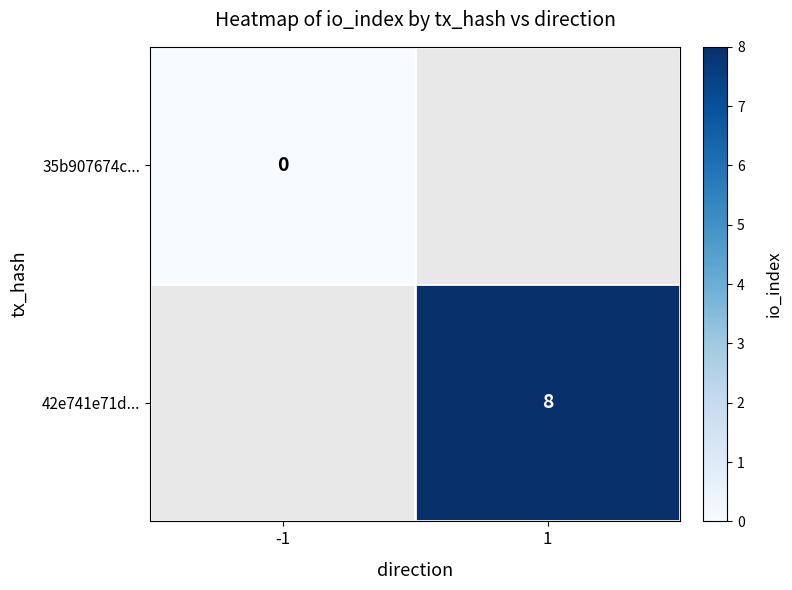

The 42e741e71d... series shows 8 at 1. True or false?

True